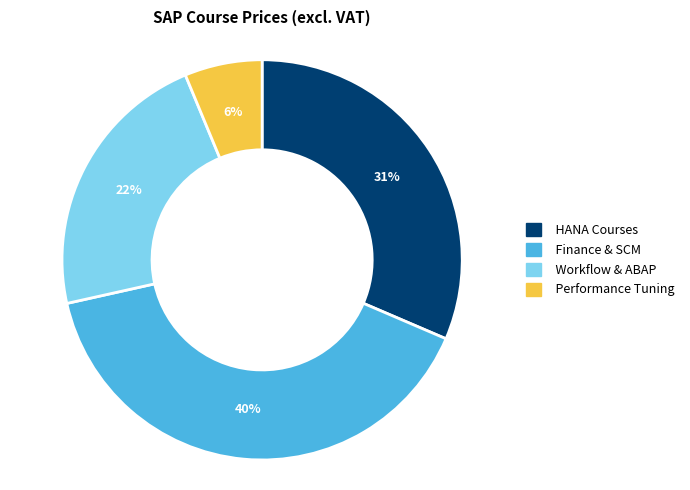

Count the number of slices in the pie.

4